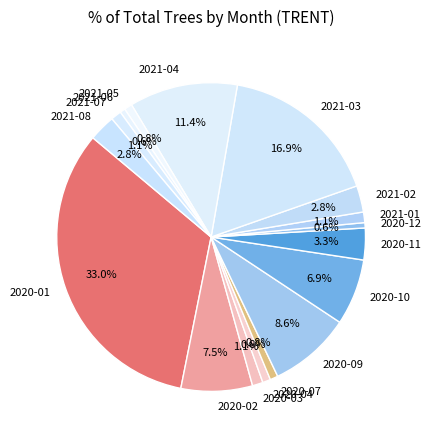

Which slice is the largest?

2020-01